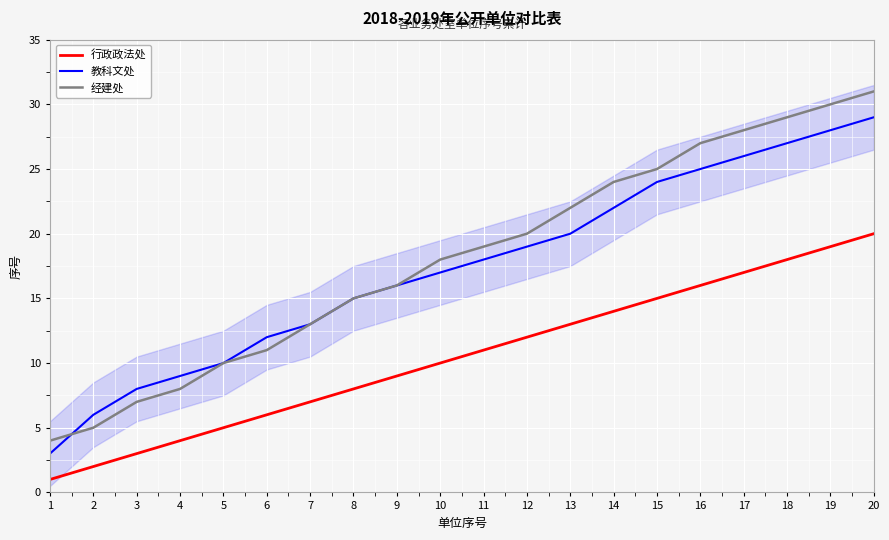

What is the total value across all series at 4?

21